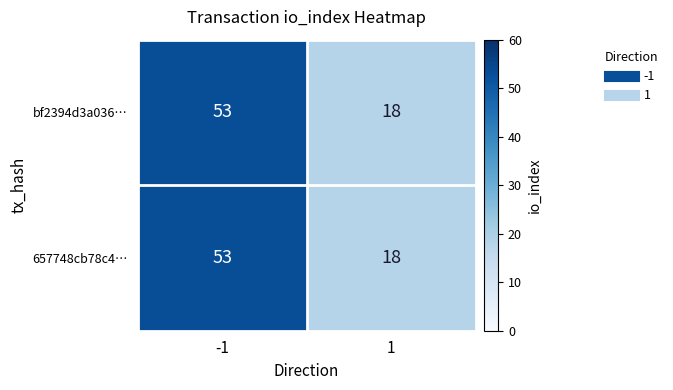

At how many categories does at least one series exceed 37?

1